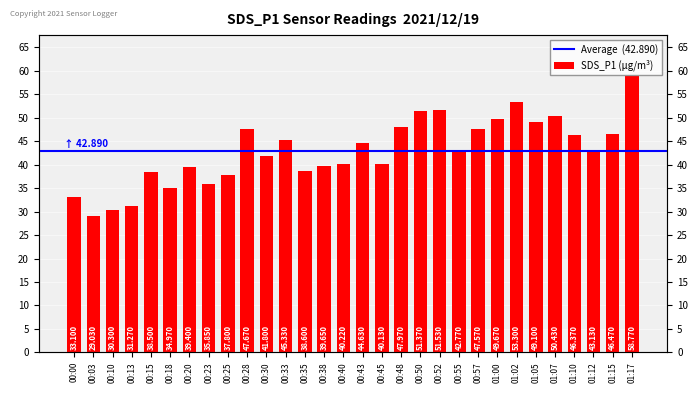

True or false: the data shows 15.9 at 01:00.

False